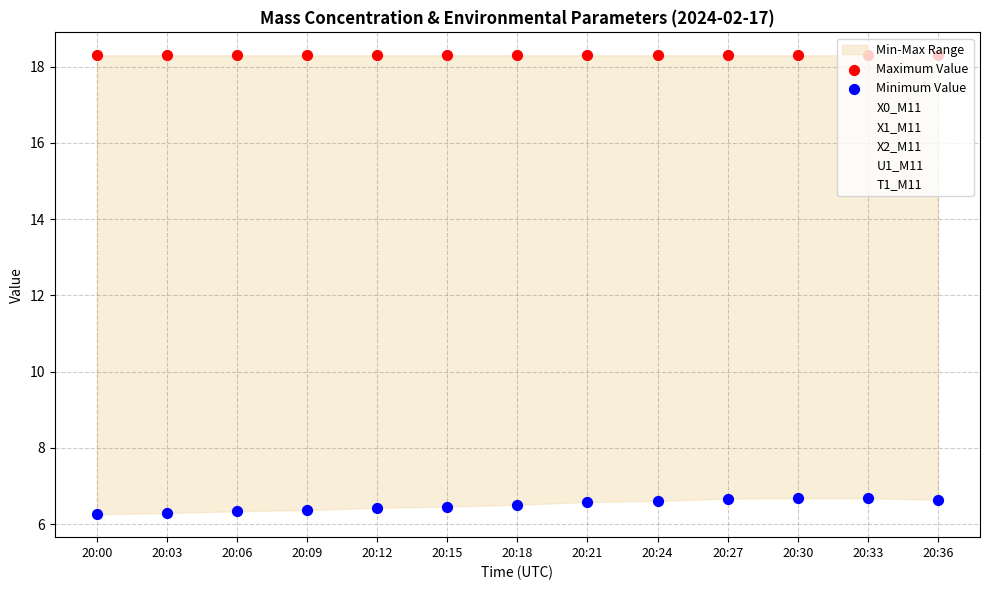

Which series contains the highest Y value?

U1_M11